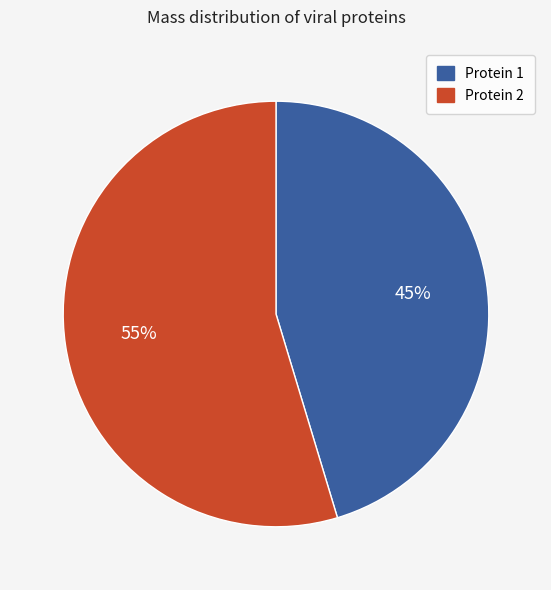

Combined, do Protein 1 and Protein 2 account for over 50%?

Yes